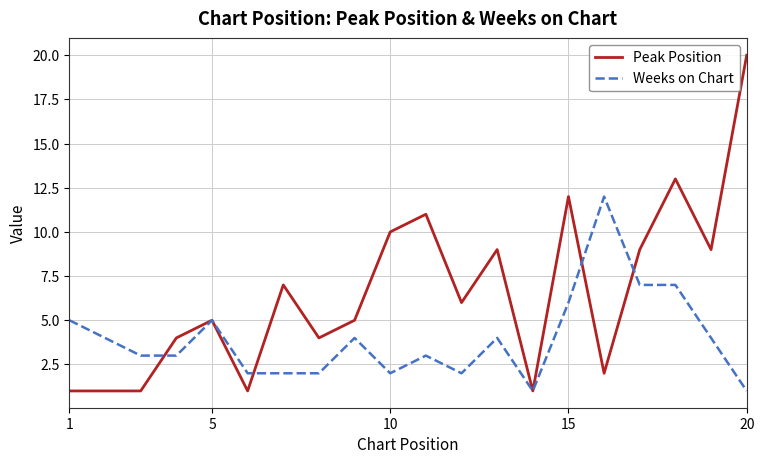

After their last crossing, which series has the higher values: Peak Position or Weeks on Chart?

Peak Position